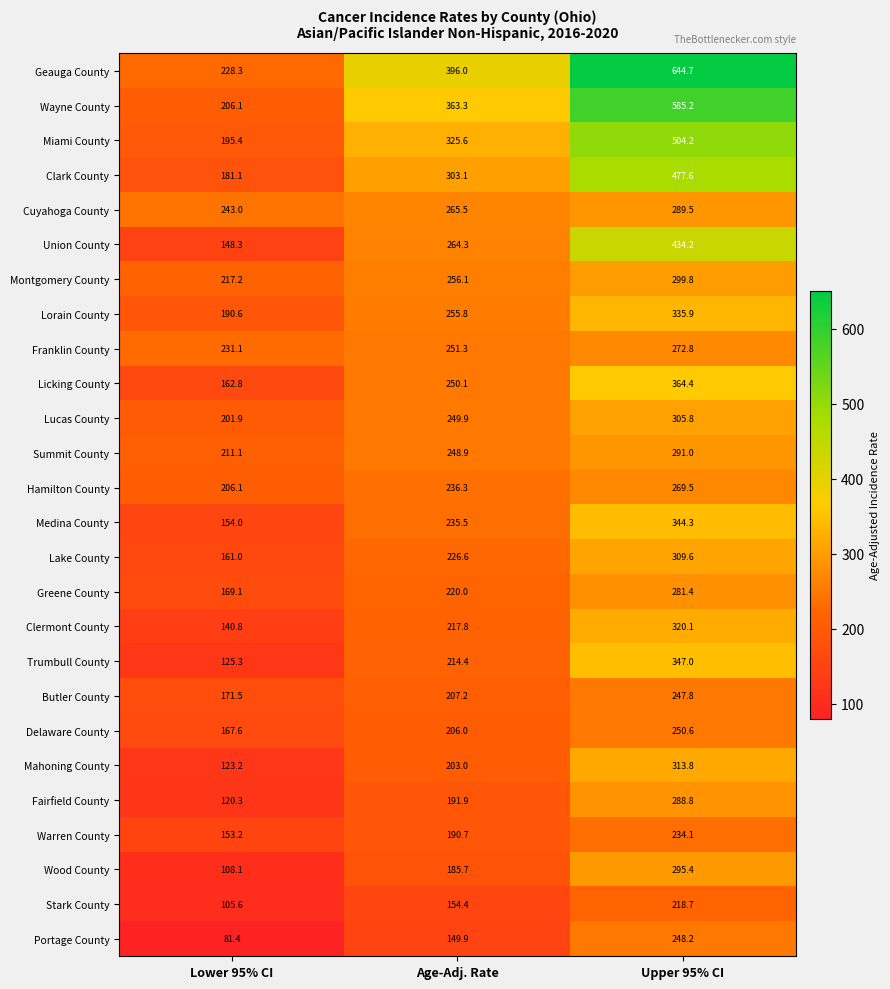

How many data points does each series have?

3